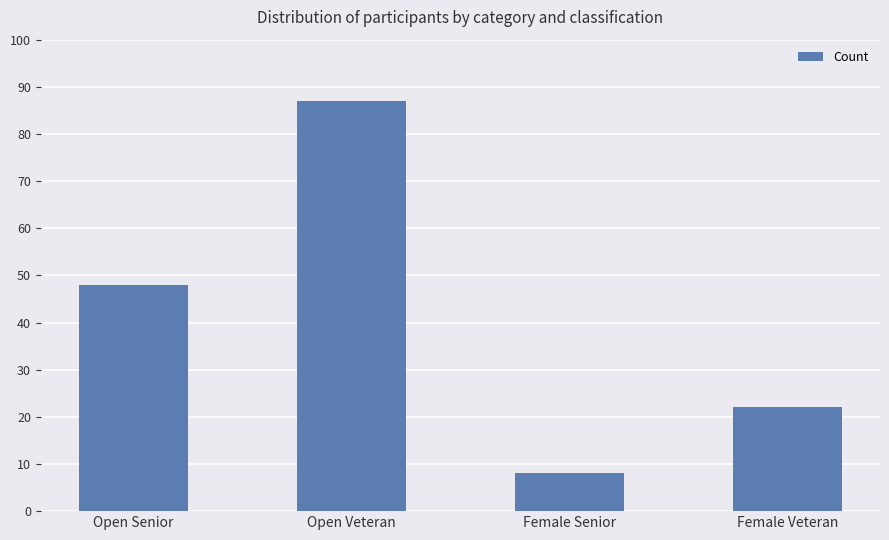

What is the greatest value displayed?

87